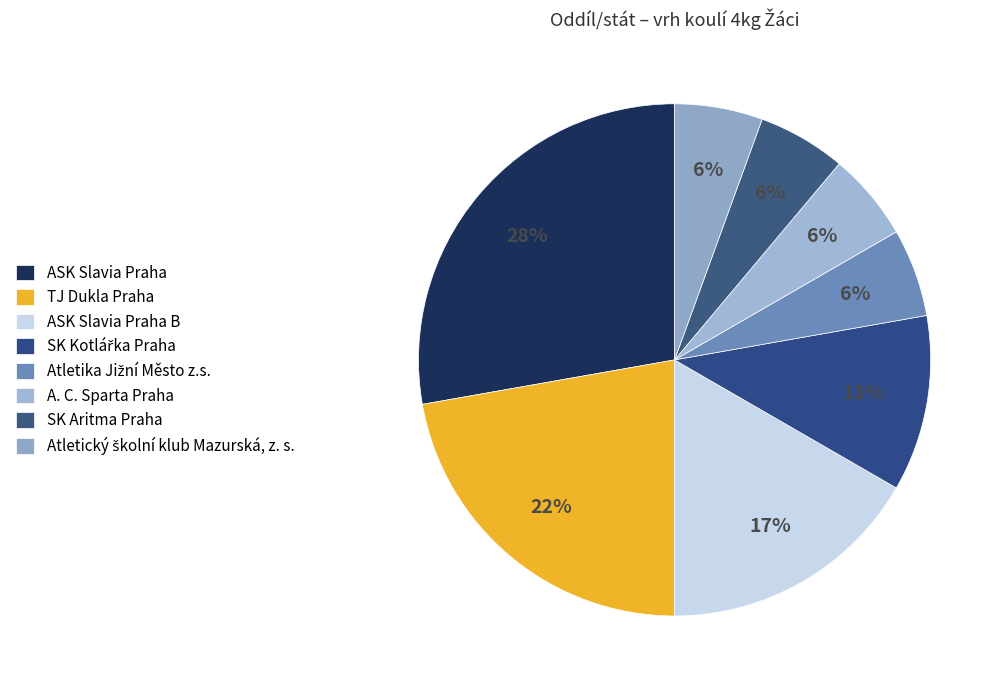

Is there a majority slice in this chart?

No